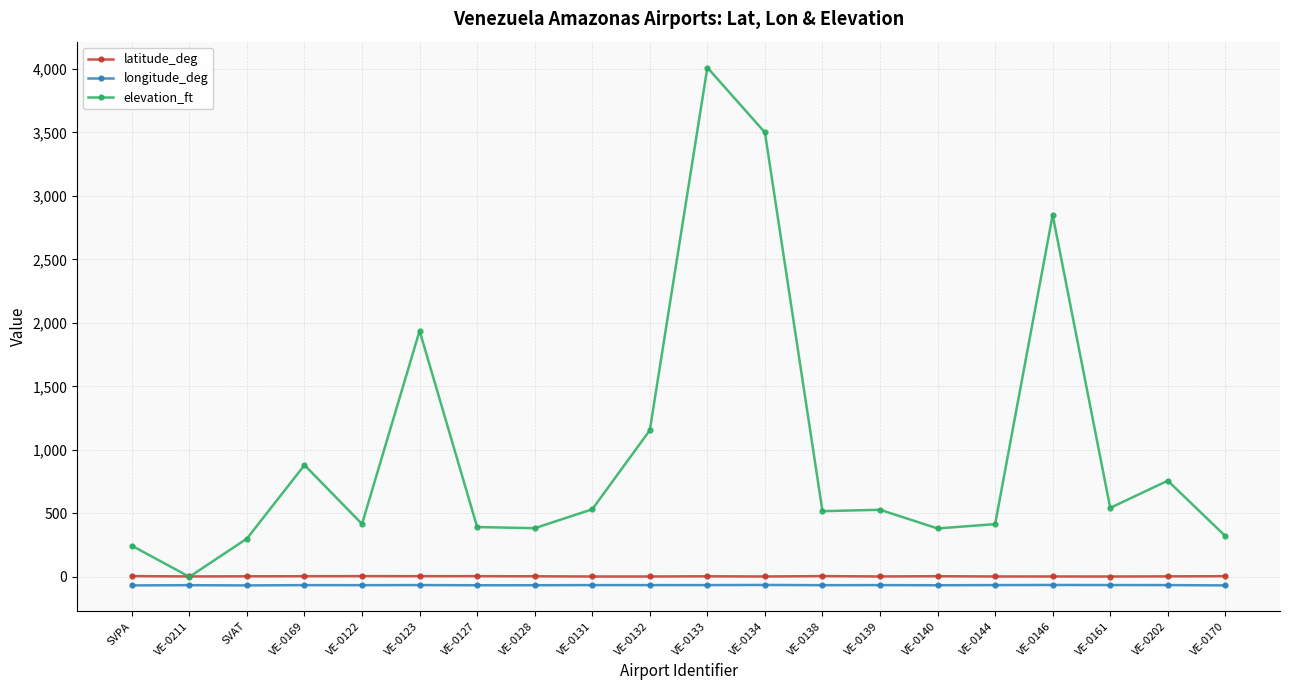

What are all the series names shown in the legend?

latitude_deg, longitude_deg, elevation_ft